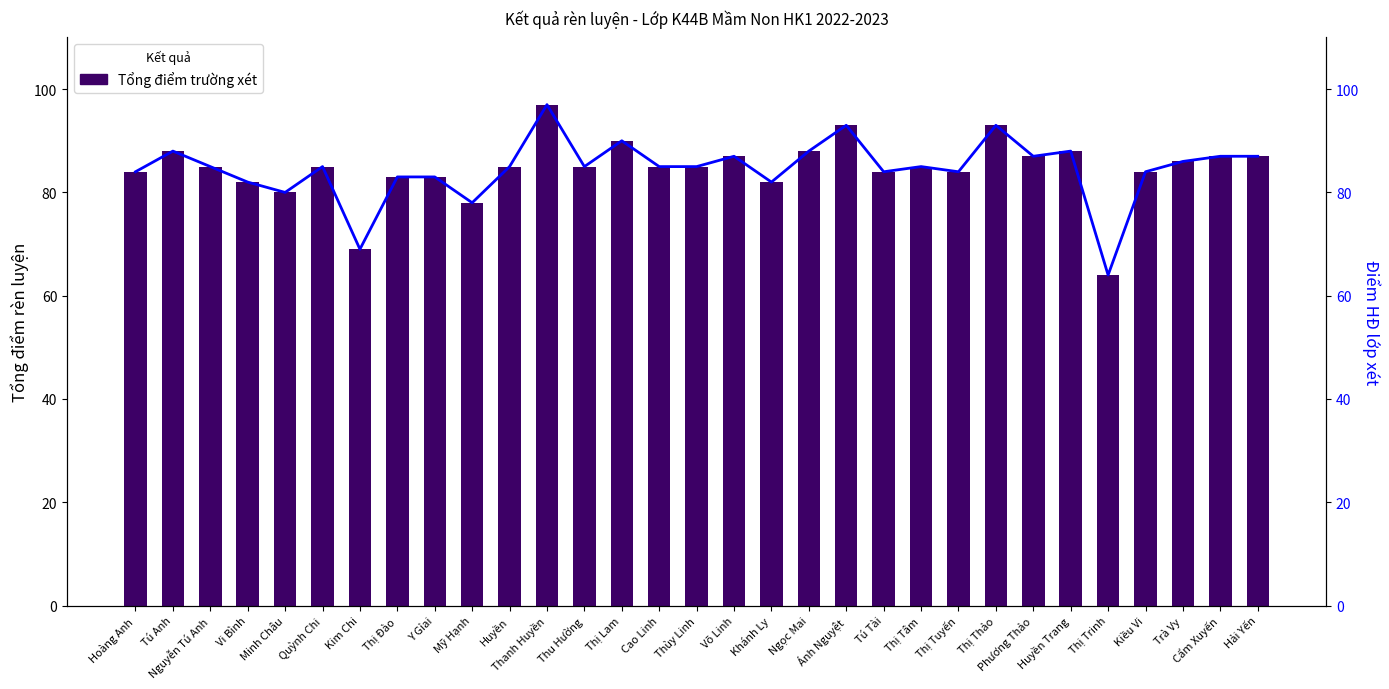

Rank the series at Võ Linh from lowest to highest value.

Tổng điểm trường xét, Điểm HĐ lớp xét